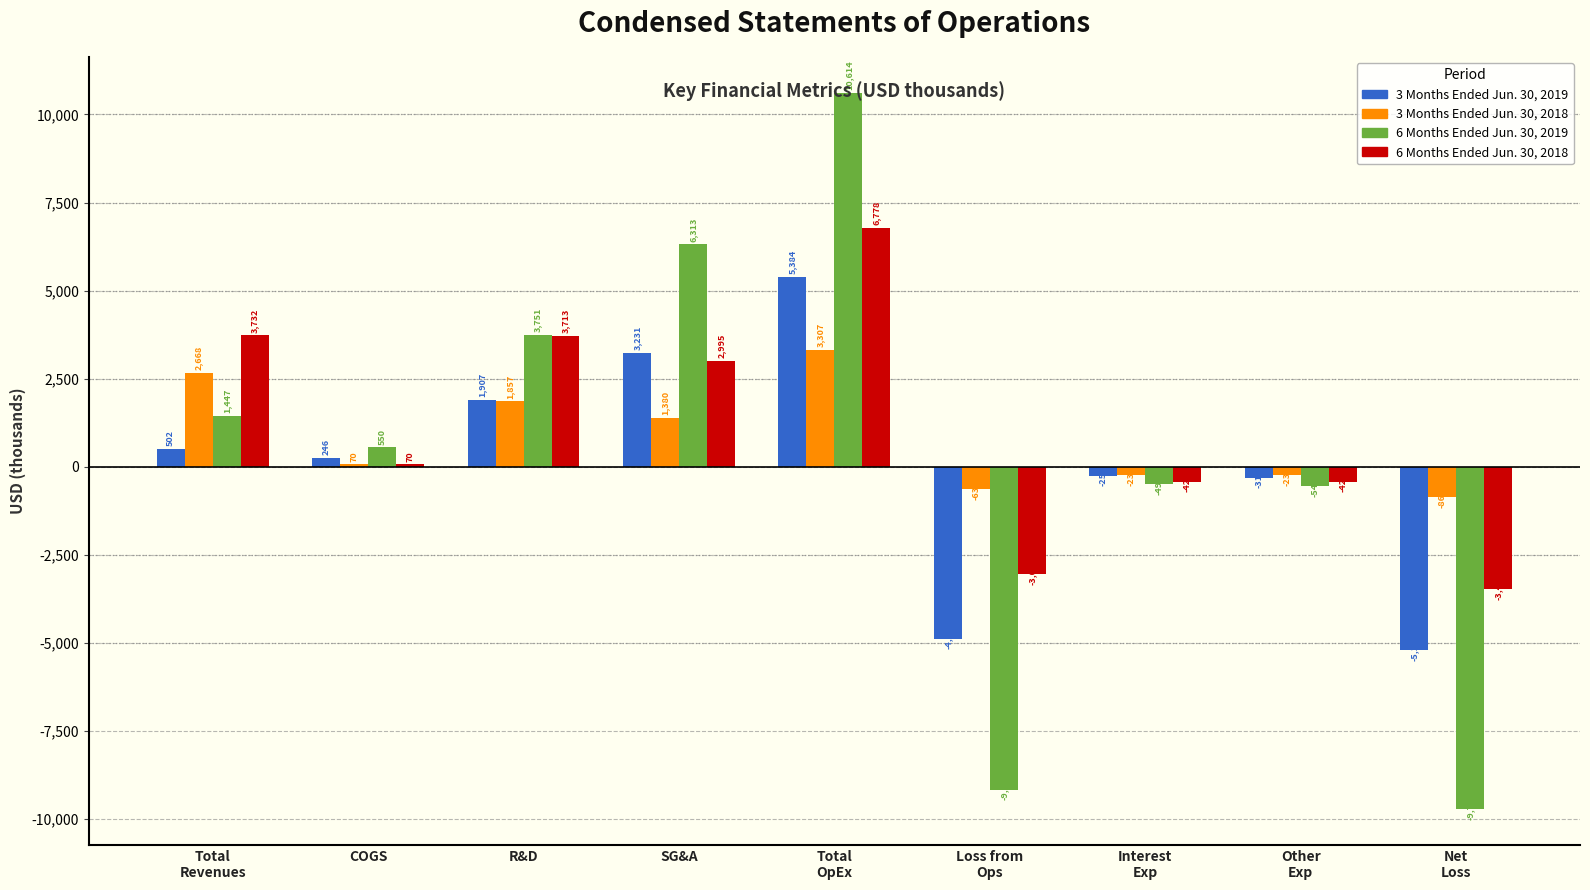

What is the lowest value of the 6 Months Ended Jun. 30, 2018 series?

-3474